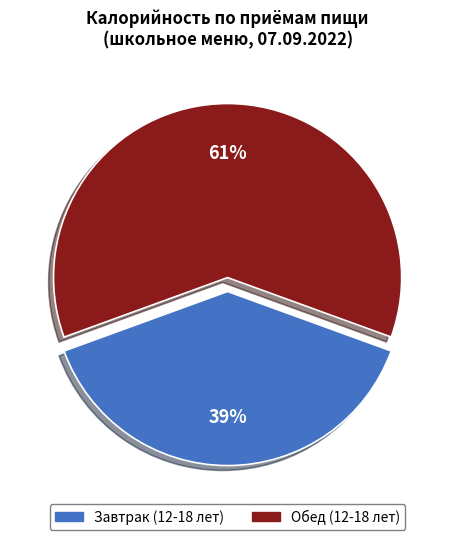

Does Обед (12-18 лет) represent more than half of the total?

Yes